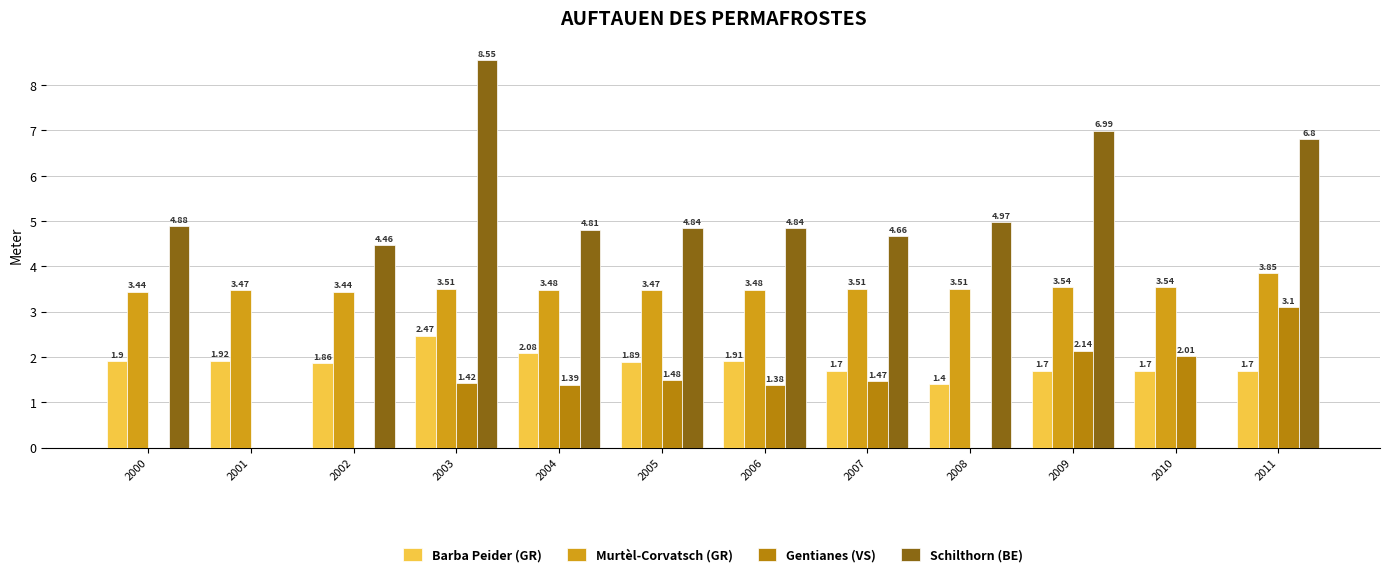

Count the number of data series in this chart.

4